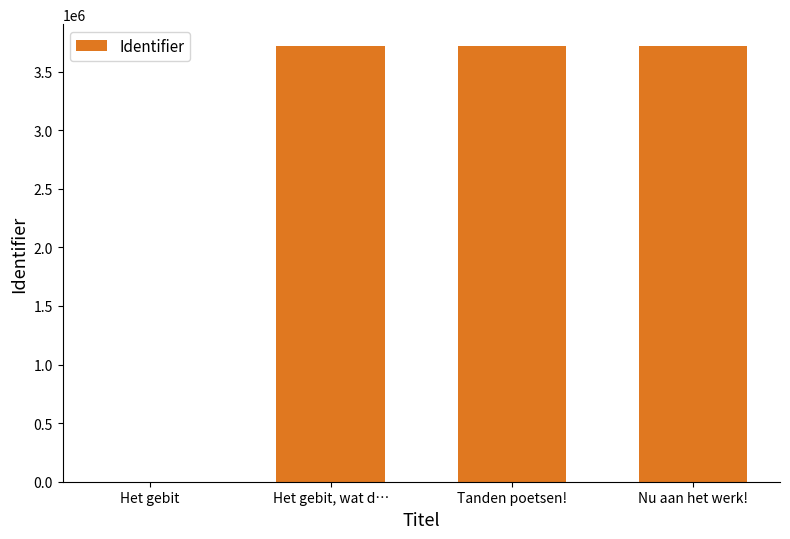

What is the approximate value at Het gebit, wat d…?

3717715